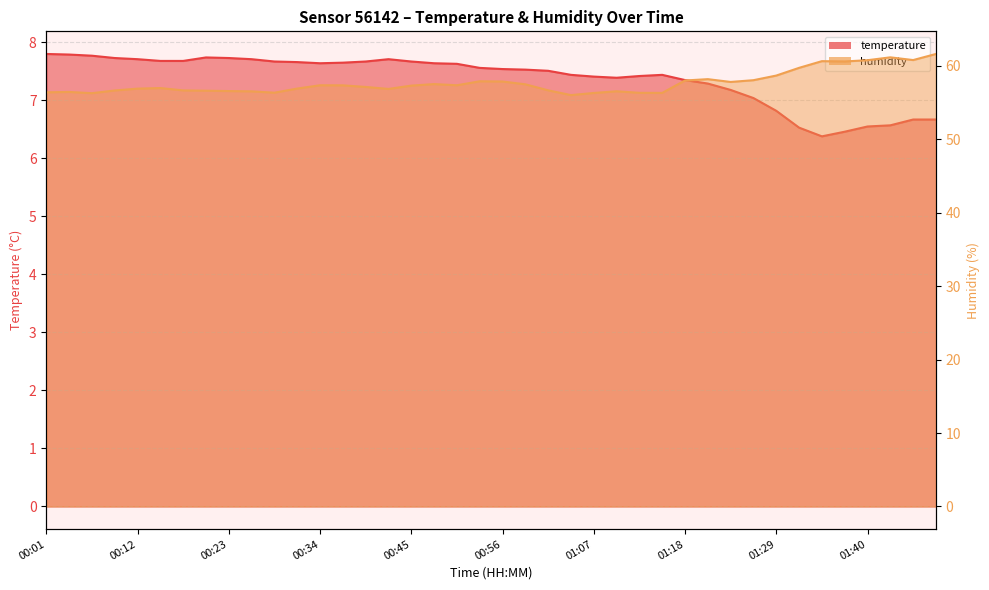

What is the value of the humidity point at the 3rd from the left?

56.3